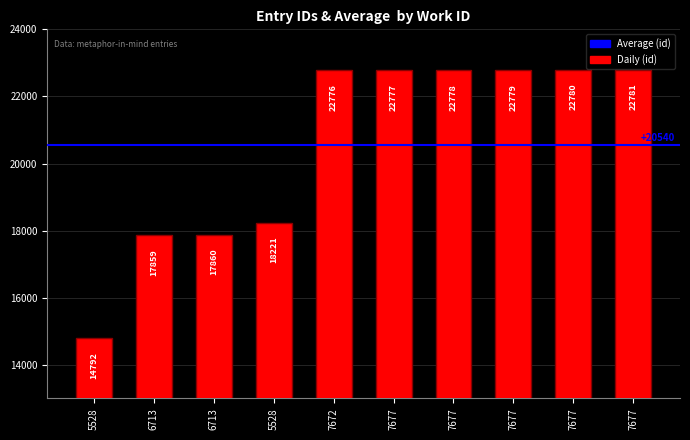

Reading left to right, extract all data points from this chart.

5528=14792	6713=17859	6713=17860	5528=18221	7672=22776	7677=22777	7677=22778	7677=22779	7677=22780	7677=22781